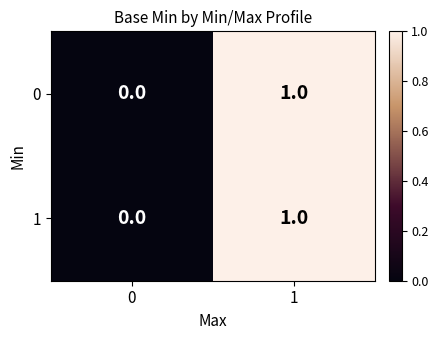

Reading left to right, what are all the values shown in this chart?

0: 0	1
1: 0	1